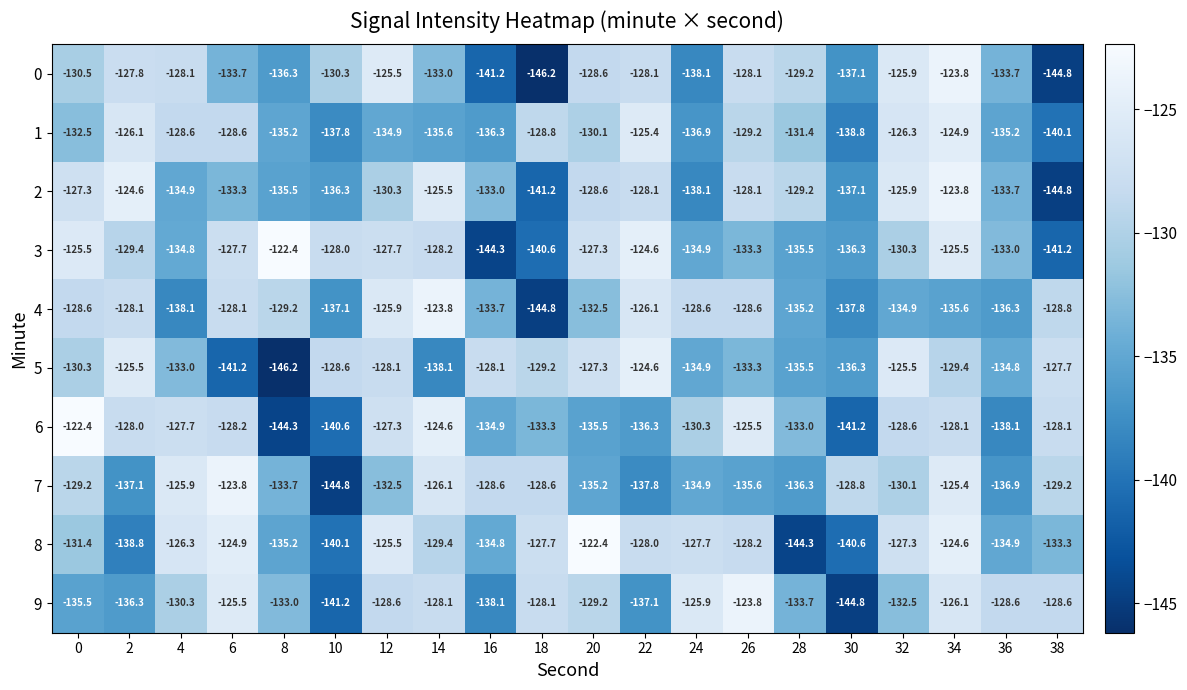

Rank the series at 6 from highest to lowest value.

7, 8, 9, 3, 4, 6, 1, 2, 0, 5